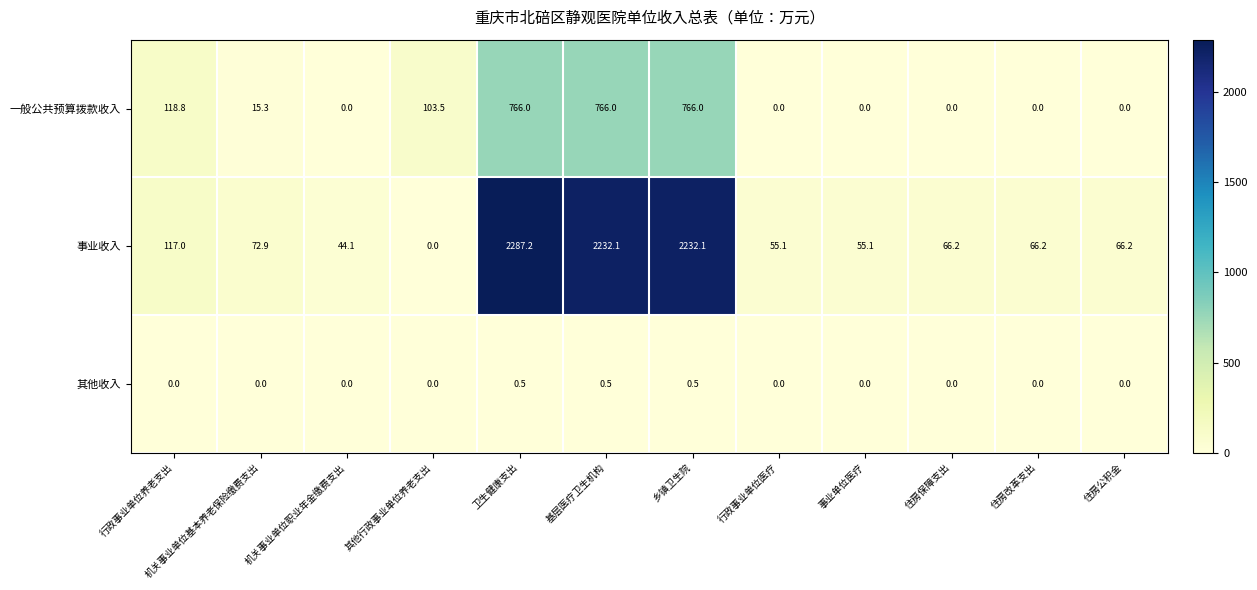

List the series in order of their peak value, lowest first.

其他收入, 一般公共预算拨款收入, 事业收入